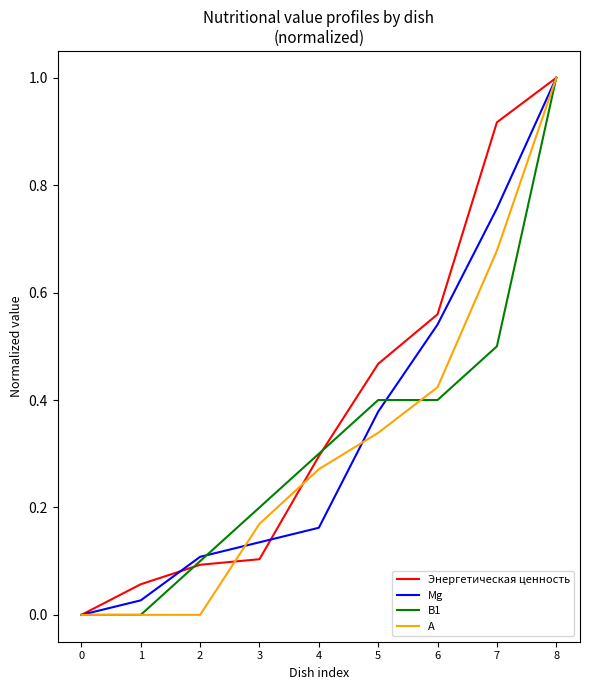

What is the sum of all A values?

2.9